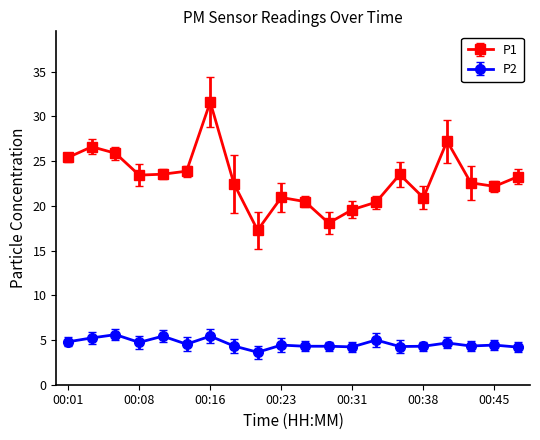

Does the chart have visible grid lines?

No